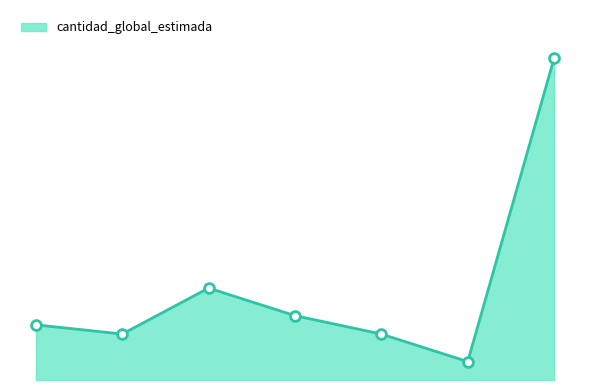

What is the change in value from 0 to 6?

+29